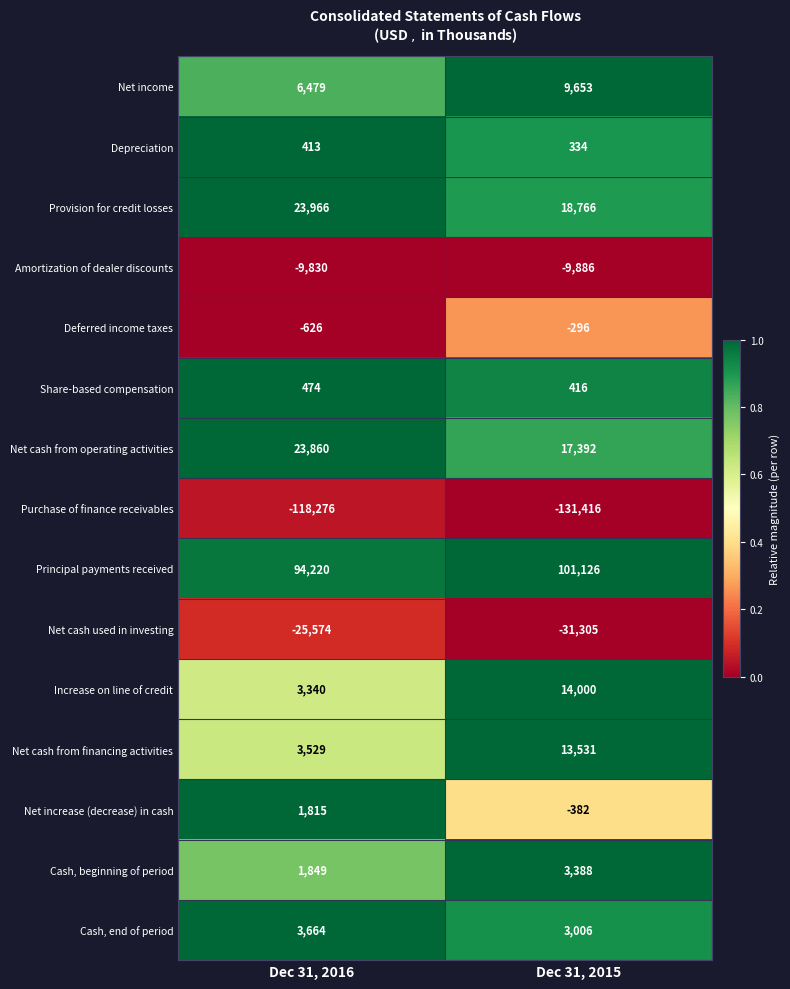

What is the greatest value displayed?

101126